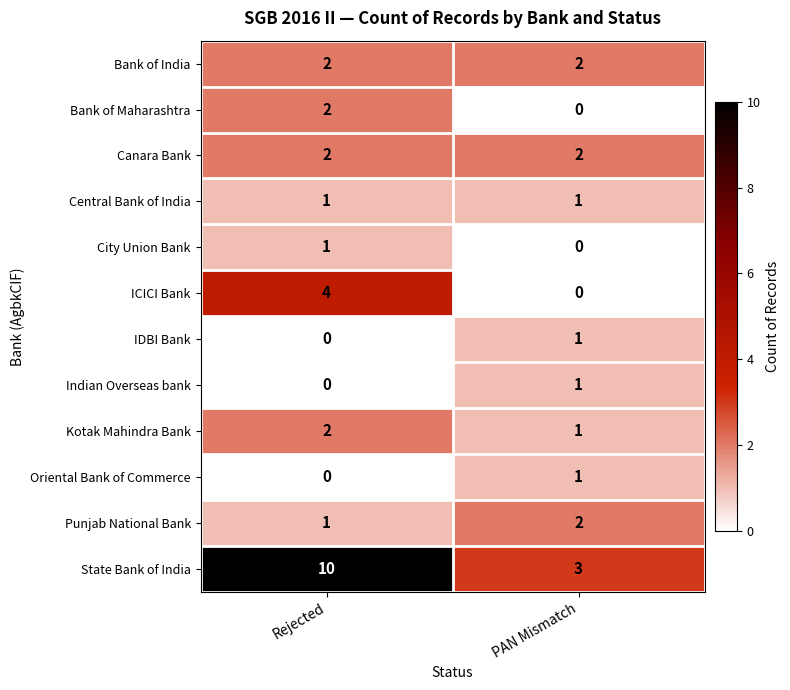

At which category is the sum across all series the highest?

Rejected